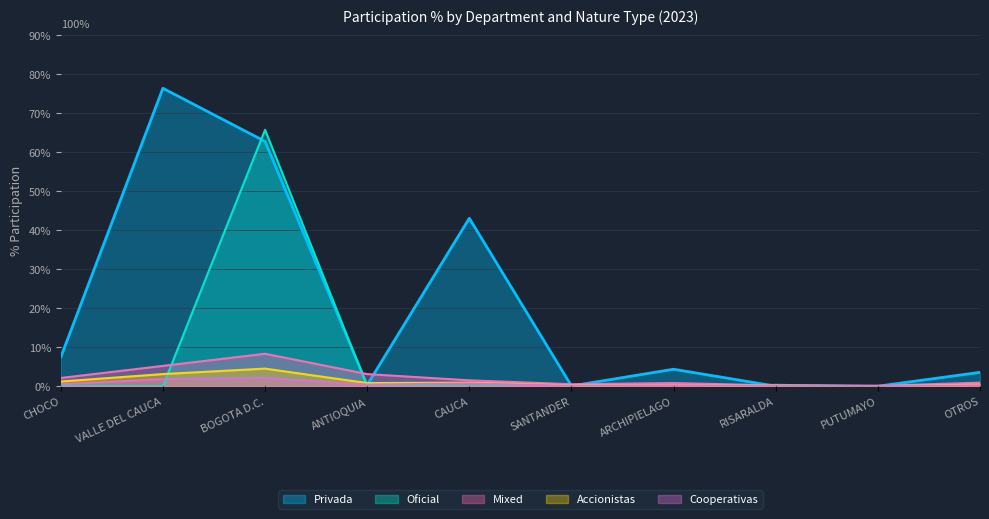

At which category is the sum across all series the highest?

BOGOTA D.C.